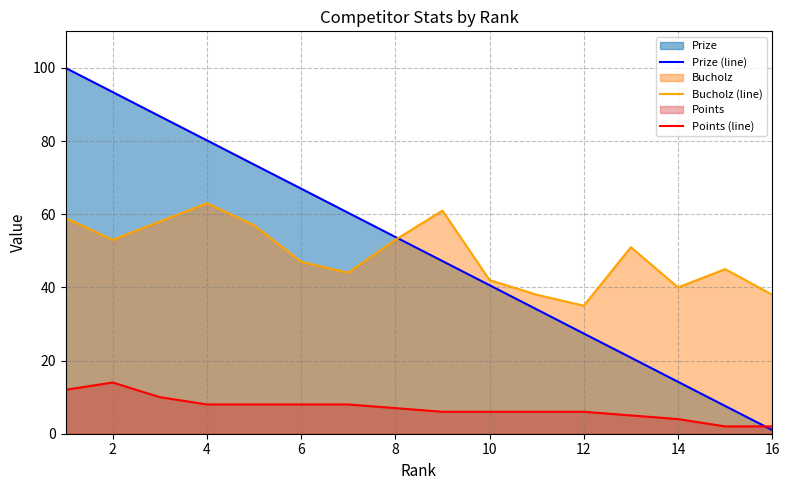

How many lines are shown in the chart?

3